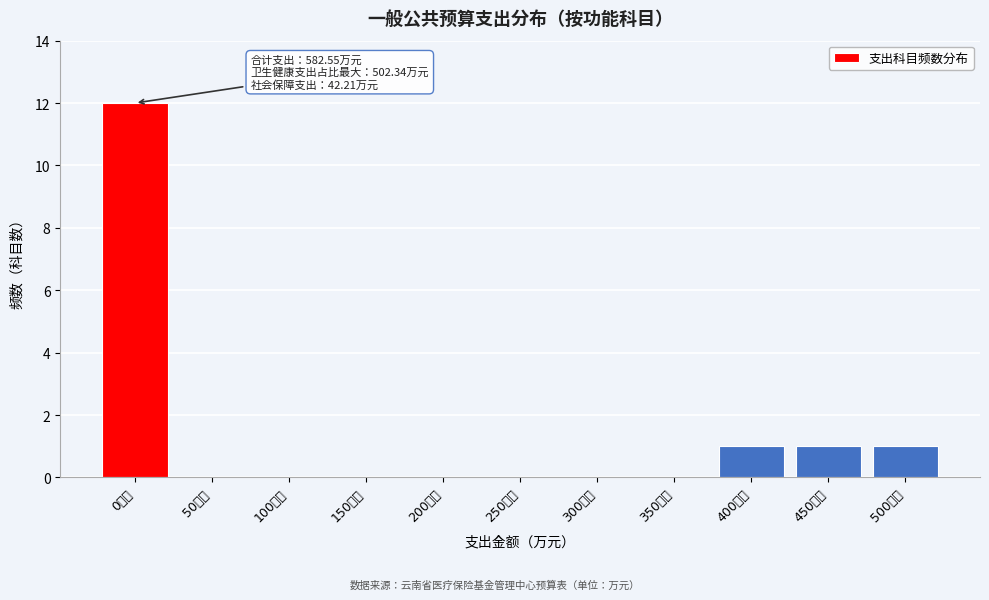

Reading left to right, transcribe all the data shown in this chart.

0万元=12	50万元=0	100万元=0	150万元=0	200万元=0	250万元=0	300万元=0	350万元=0	400万元=1	450万元=1	500万元=1